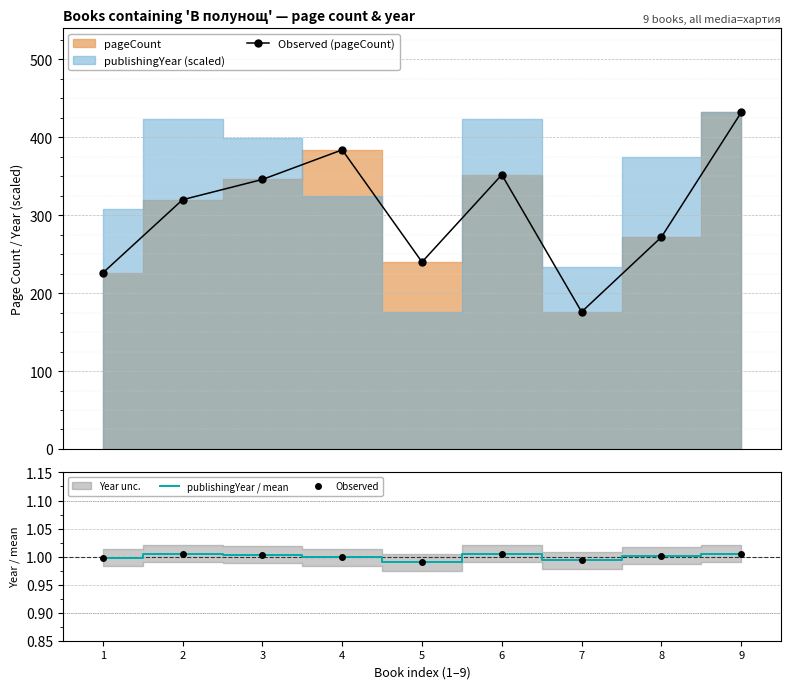

What is the sum of all publishingYear / mean values?

9.0